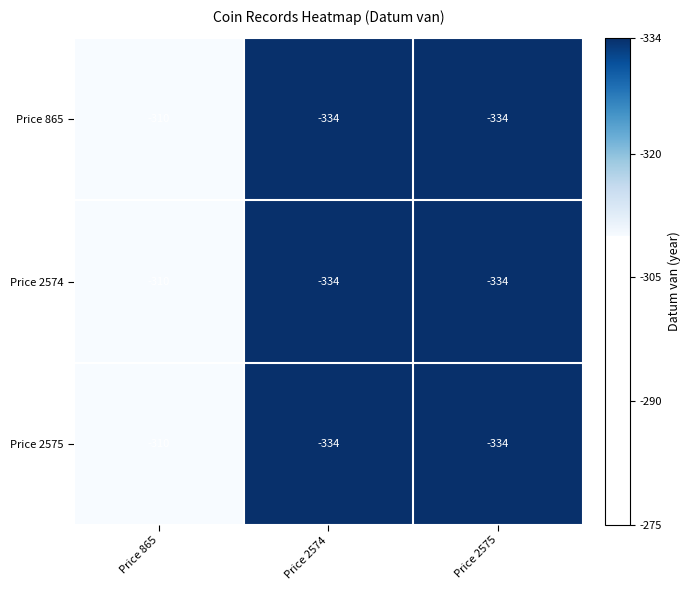

What is the sum of all Price 865 values?

-978